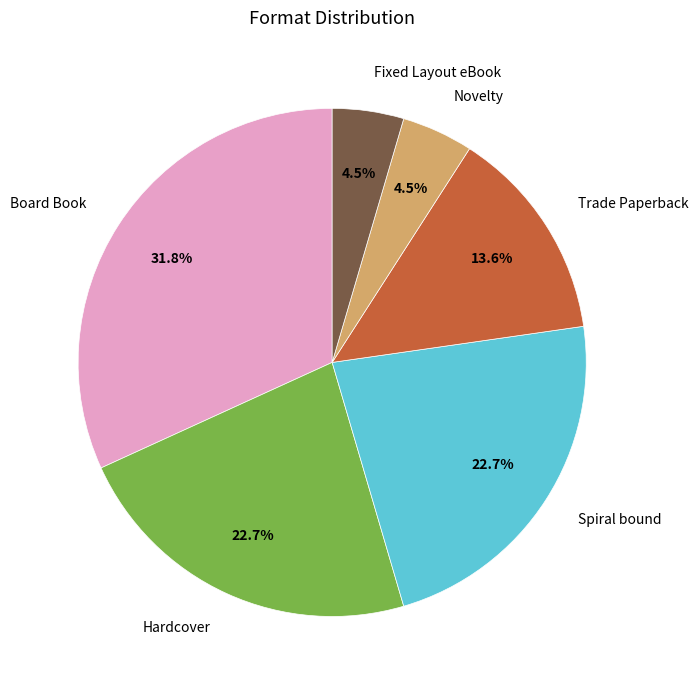

Which has a higher value, Spiral bound or Novelty?

Spiral bound